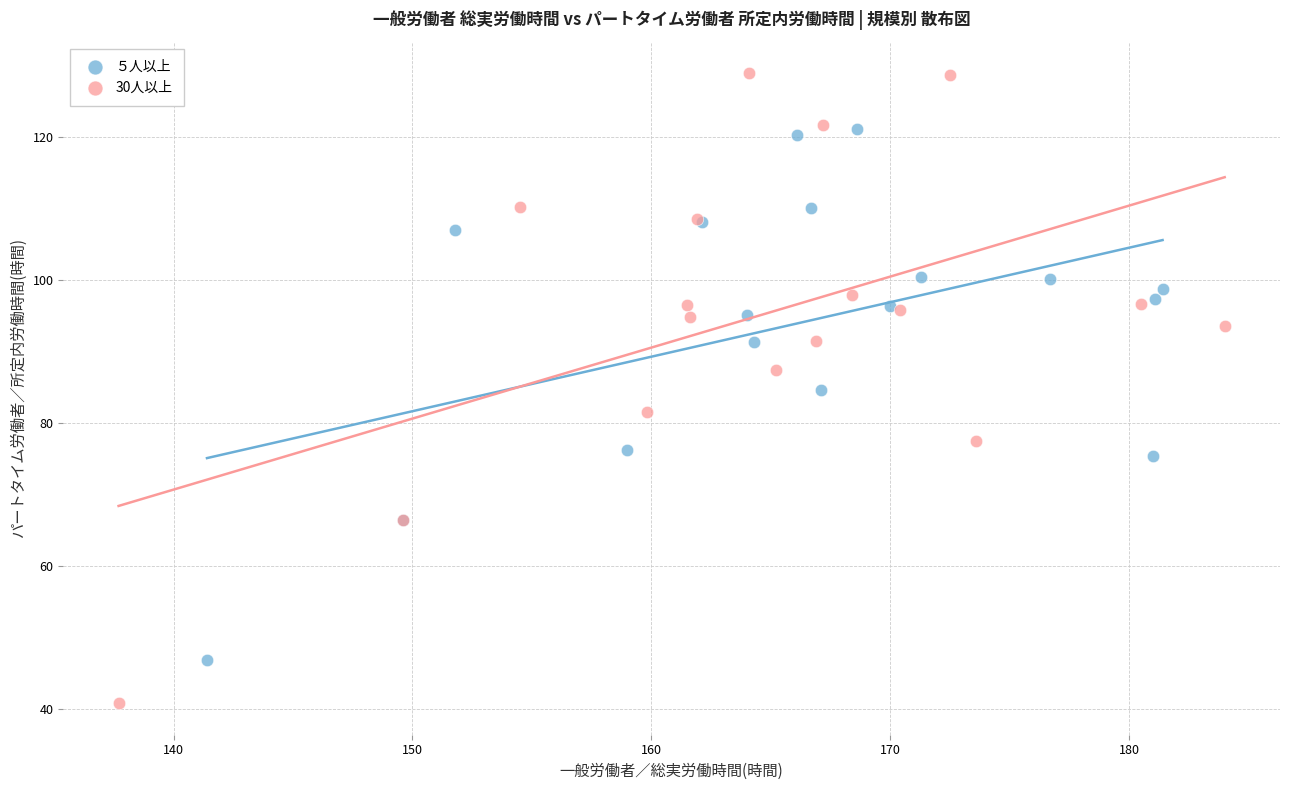

Which series contains the highest Y value?

30人以上